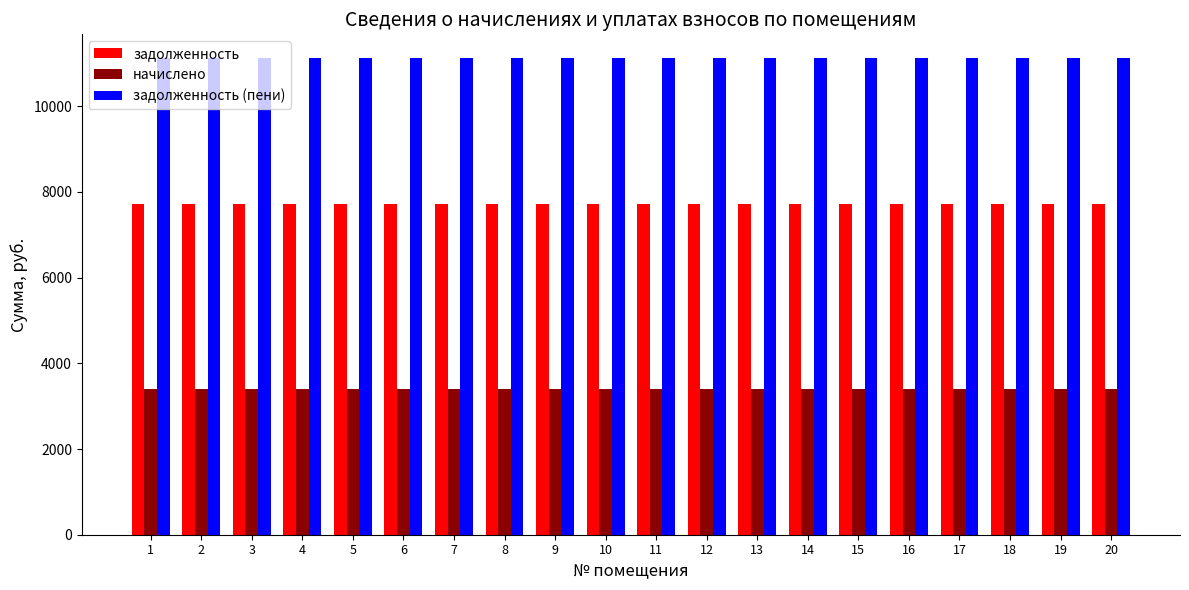

What is the maximum value for задолженность?

7722